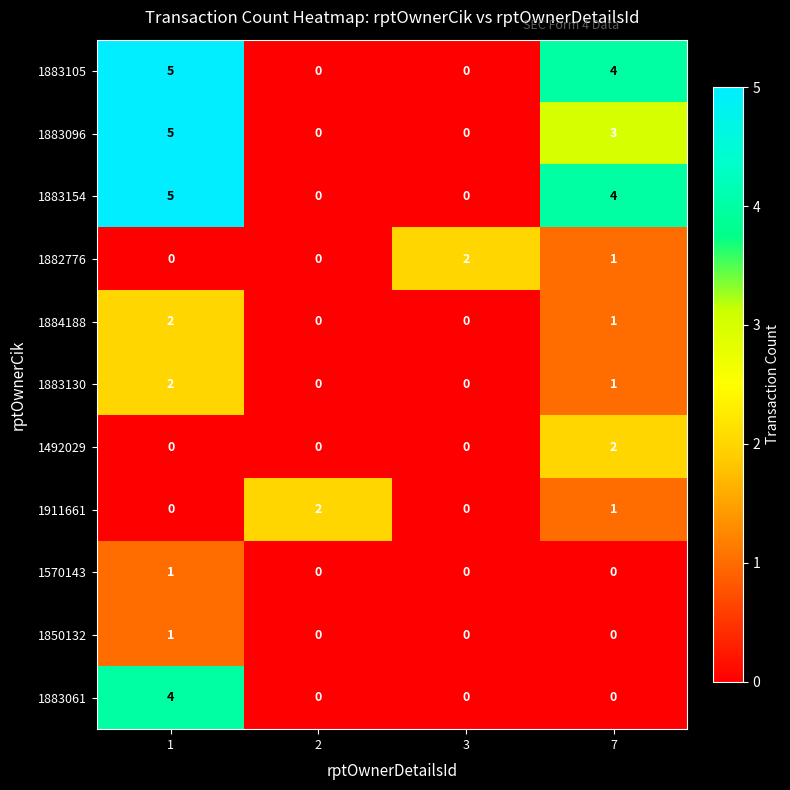

Which series changed the most between 1 and 7?

1883061